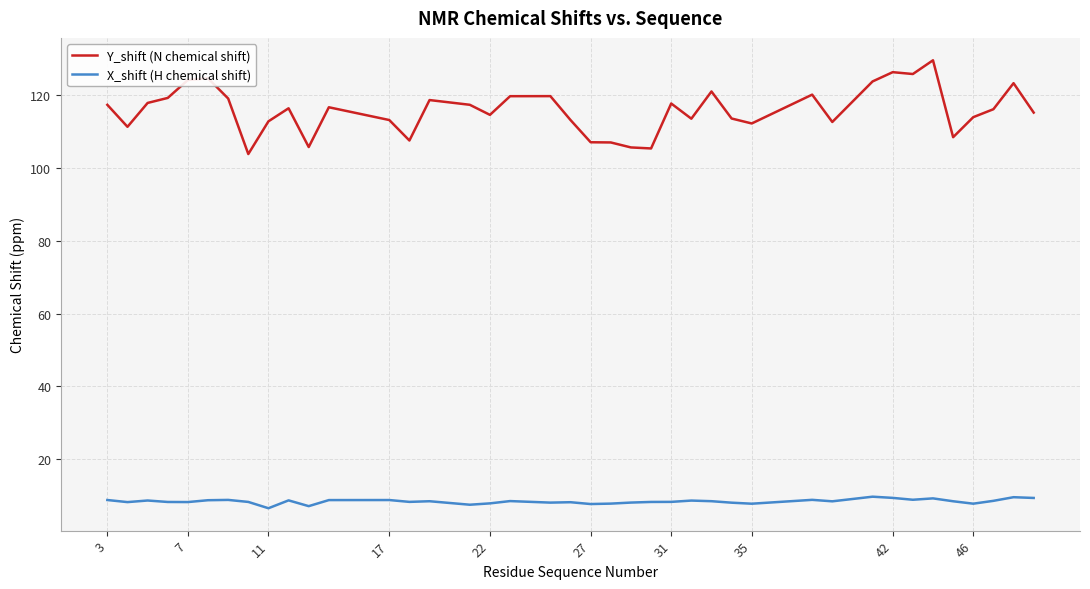

In Y_shift (N chemical shift), how many points are lower than both neighbors (excluding endpoints)?

11